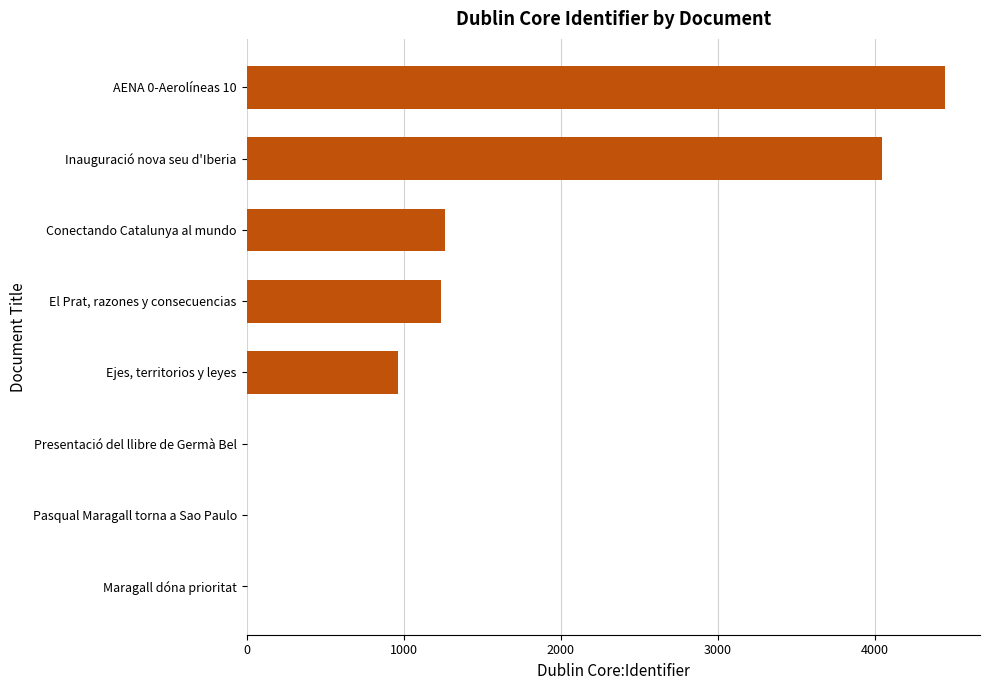

At which label is the value closest to 2223?

Conectando Catalunya al mundo